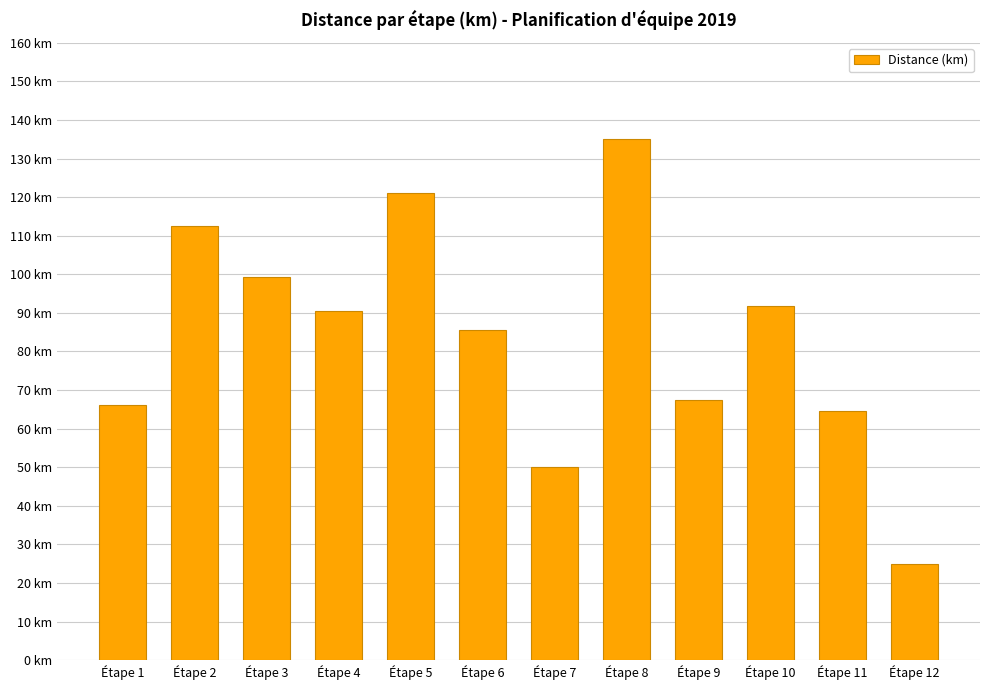

The value at Étape 11 is 30.4. True or false?

False